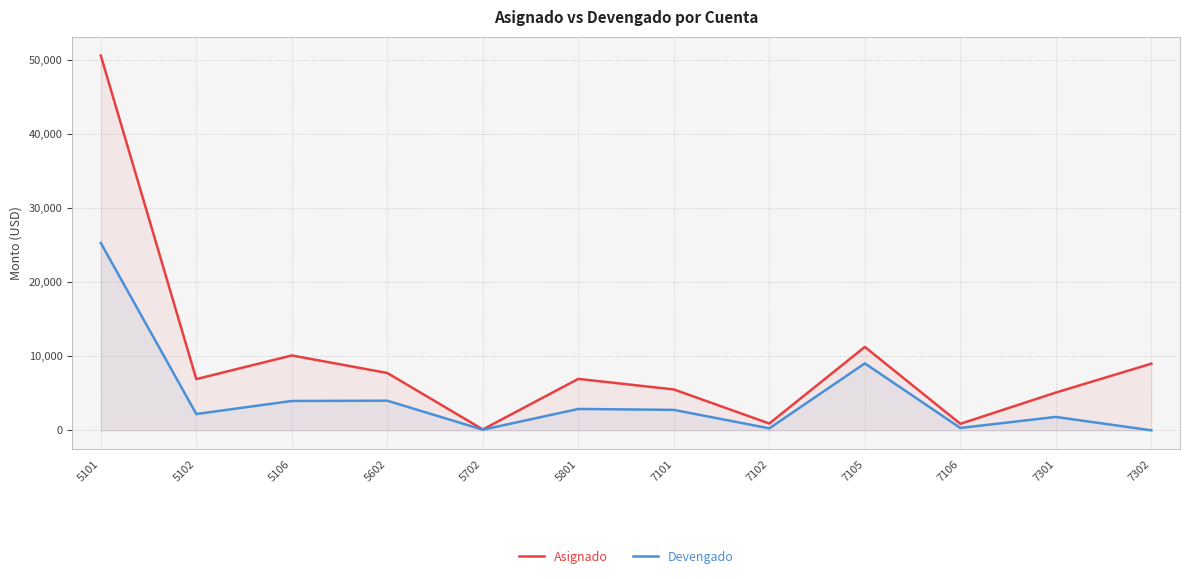

True or false: Devengado and Asignado cross at least once.

False